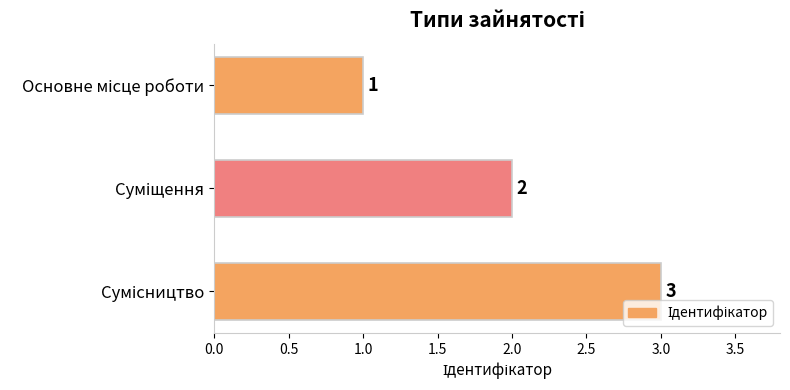

What is the value of the 1st bar from the top?

1